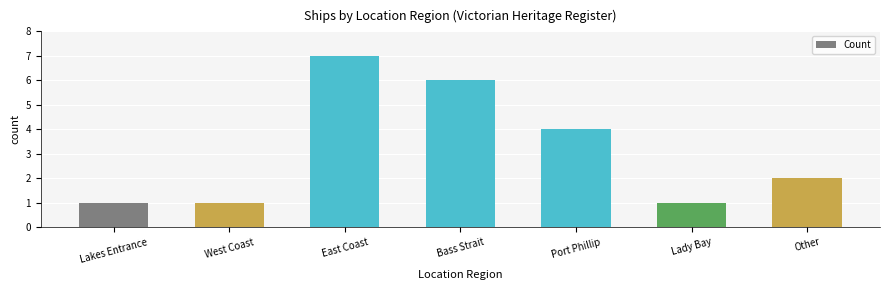

What is the smallest value displayed?

1